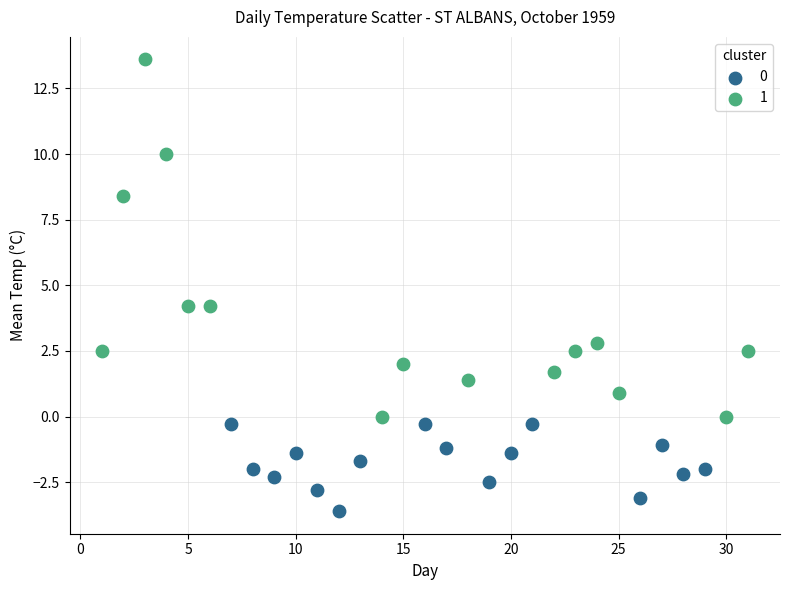

Which series contains the lowest Y value?

0